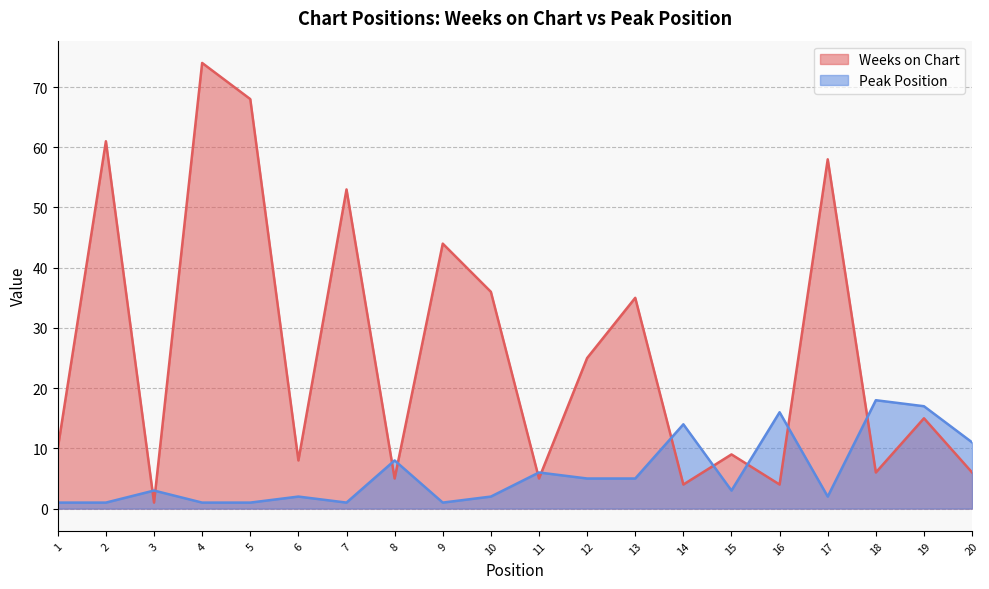

Which series has the largest total across all categories?

Weeks on Chart